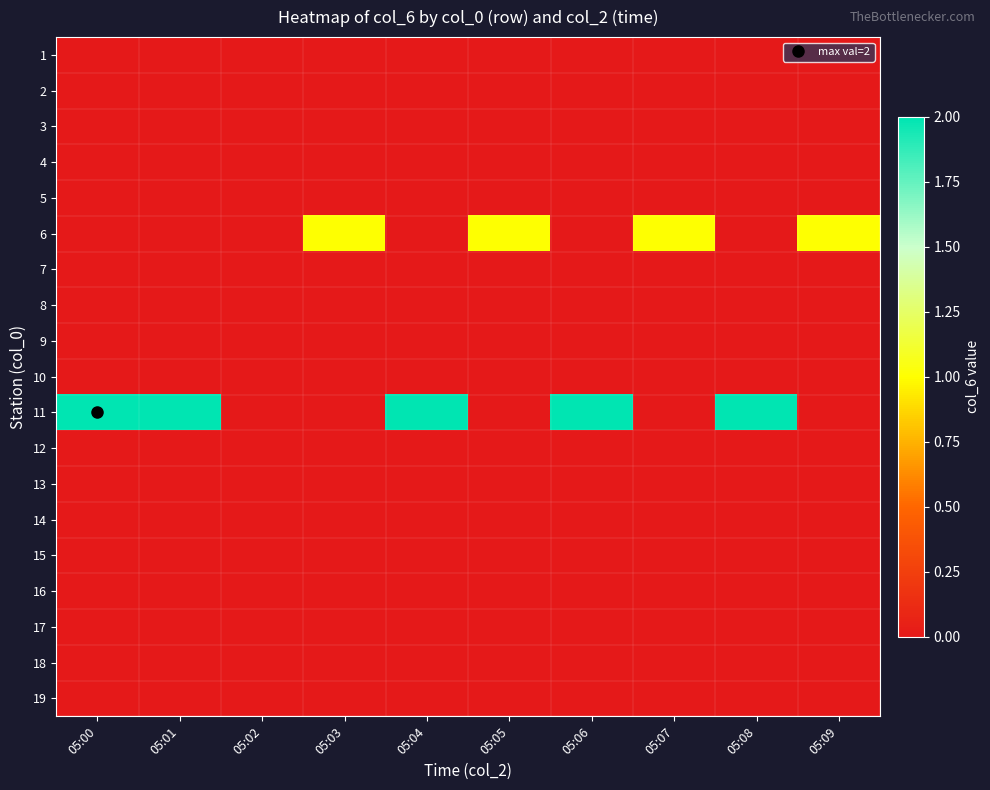

At which category is the sum across all series the highest?

05:00